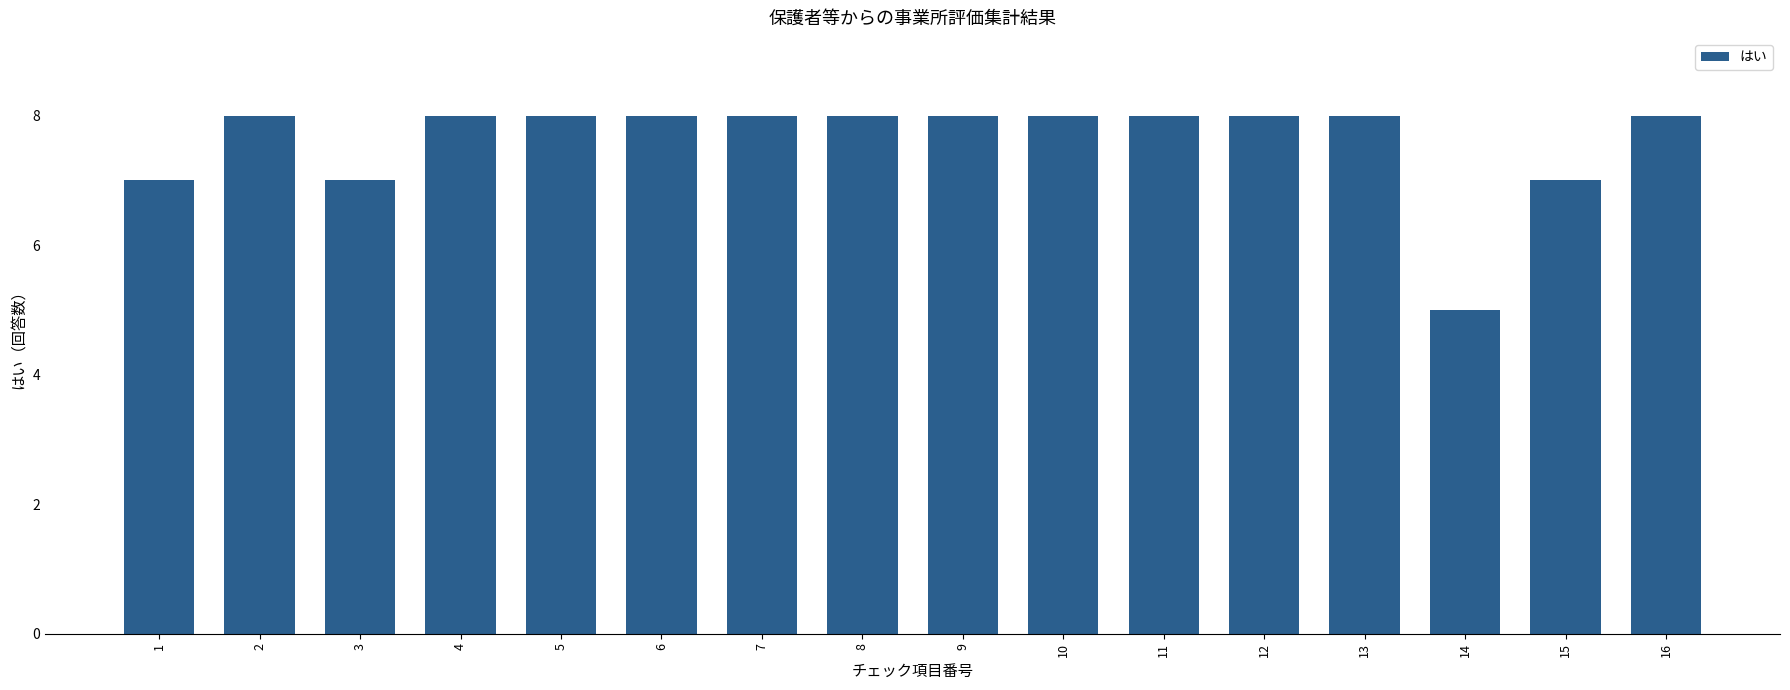

Reading left to right, extract all data points from this chart.

7	8	7	8	8	8	8	8	8	8	8	8	8	5	7	8